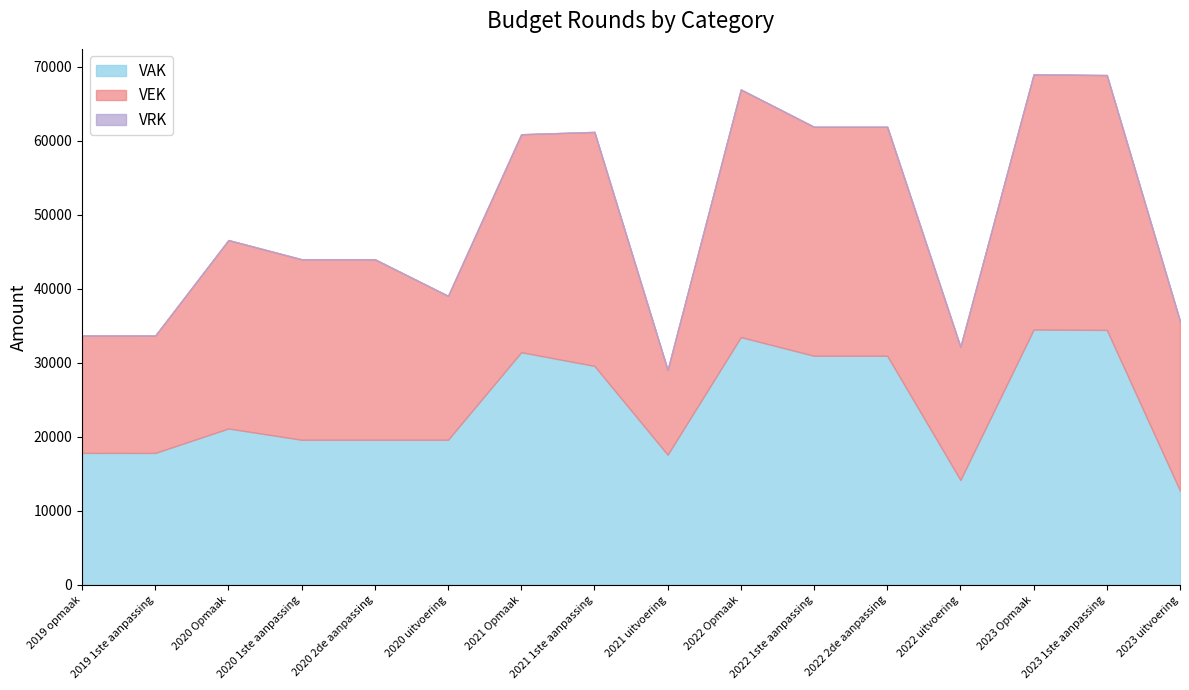

Is the value of VEK at 2019 1ste aanpassing greater than the value of VRK at 2019 1ste aanpassing?

Yes